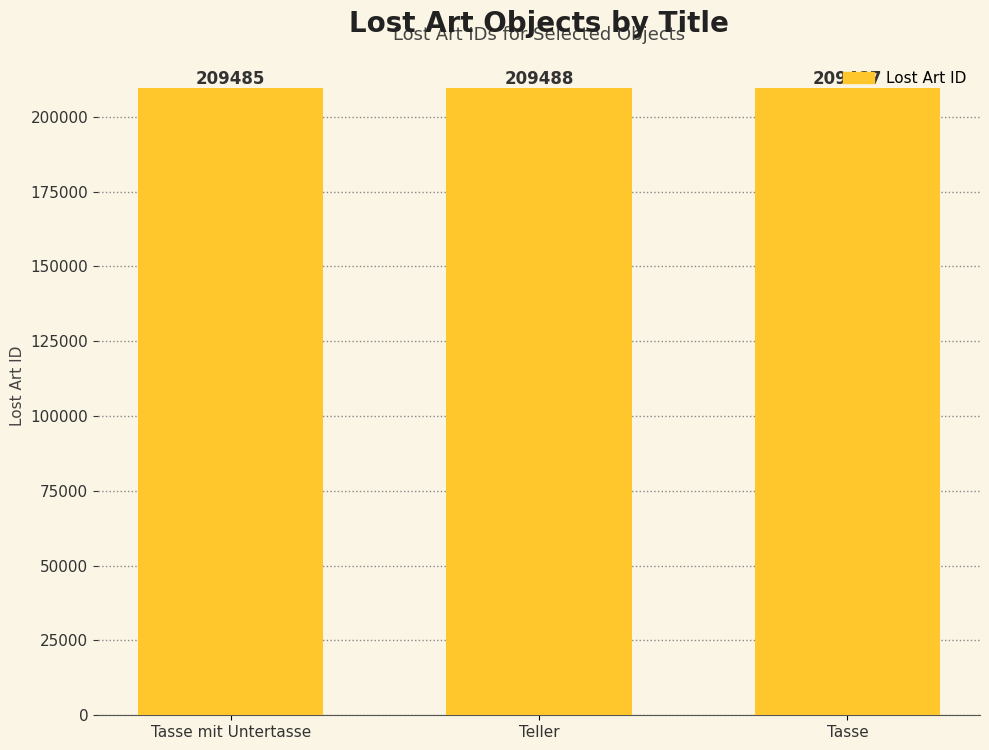

List the labels in order of value, largest first.

Teller, Tasse, Tasse mit Untertasse